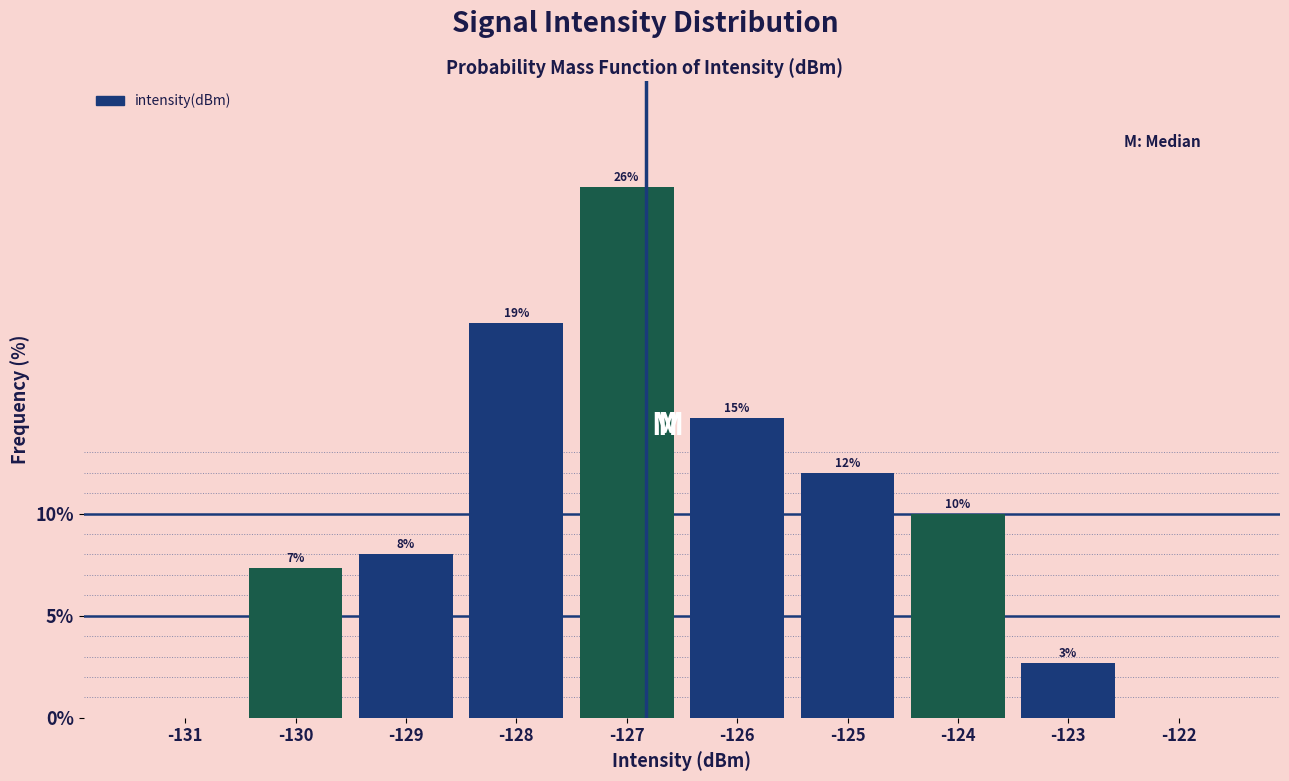

What is the sum of all values?

100.0